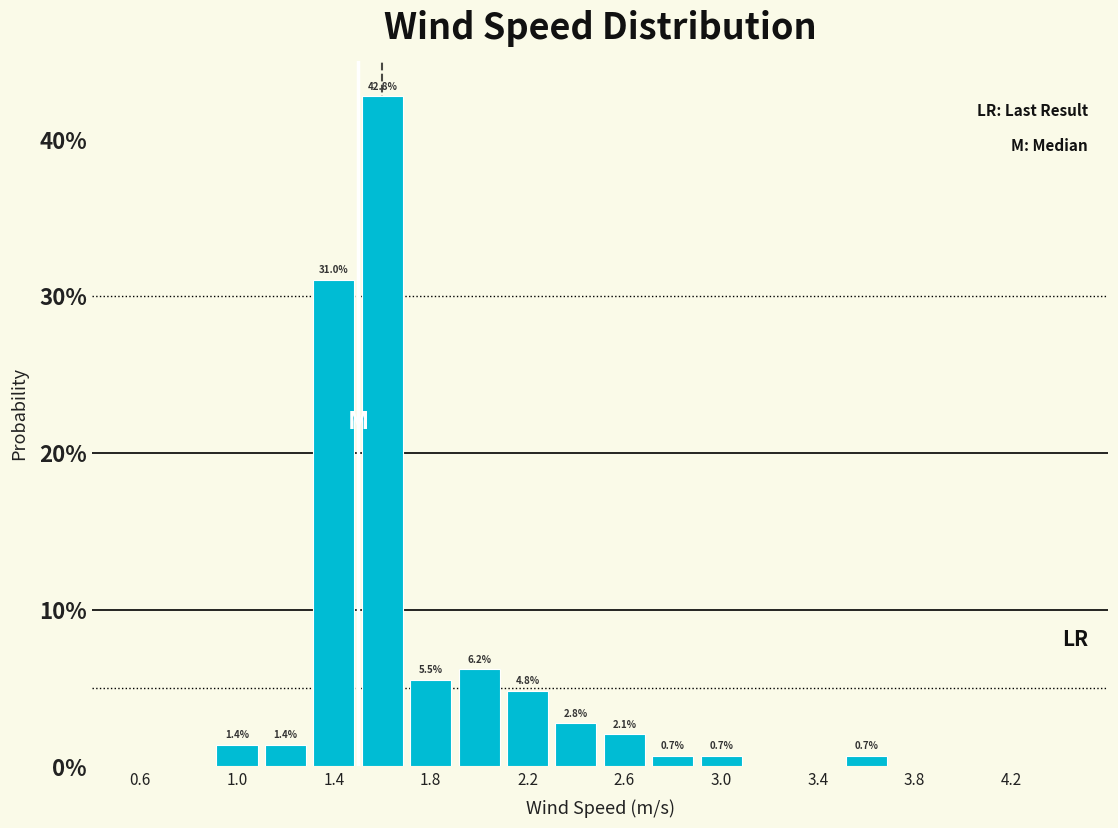

Over which range of the x-axis is the bar tallest?

1.5 to 1.7